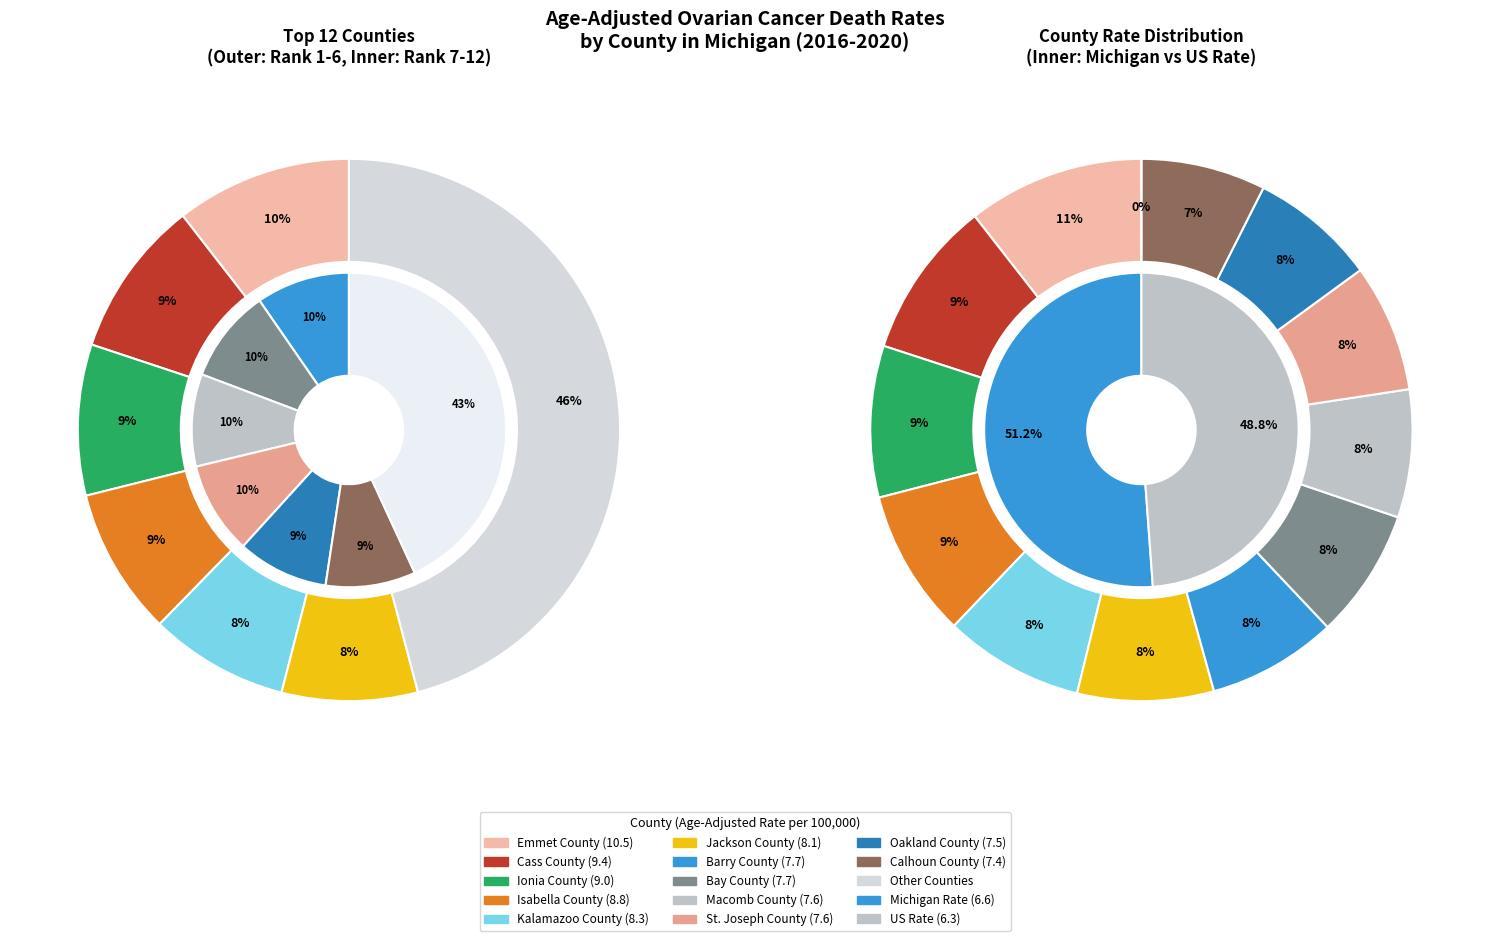

What is the smallest slice in the pie chart?

Calhoun County